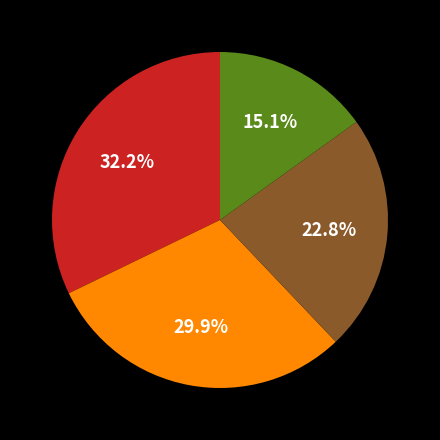

Is there a majority slice in this chart?

No